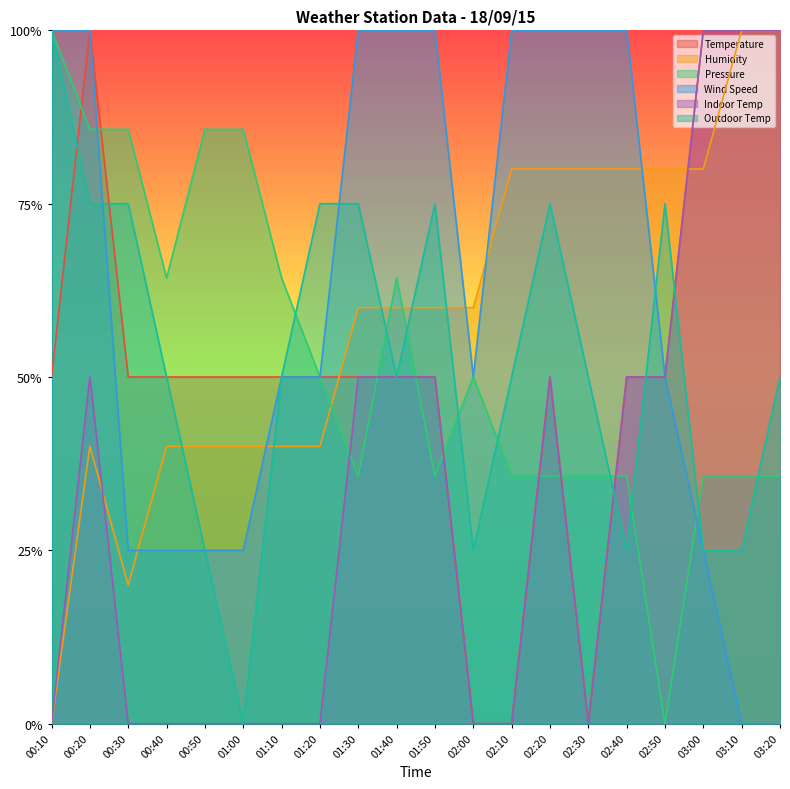

True or false: Pressure has a value of 1.0 at 00:10.

True